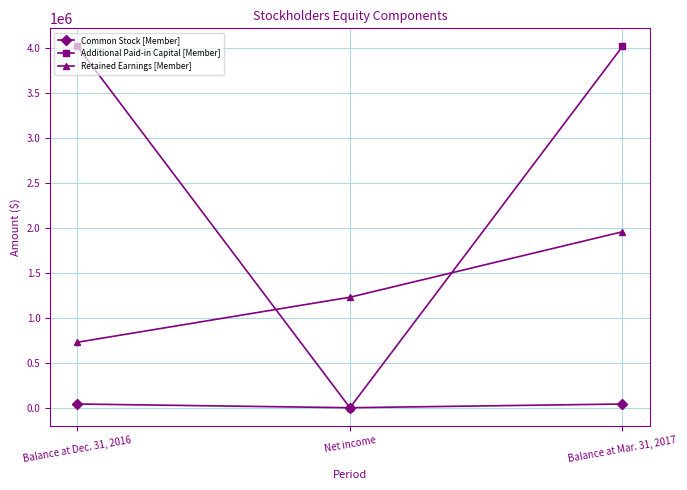

Reading left to right, list all the values displayed in this chart.

Common Stock [Member]: 41350	0	41350
Additional Paid-in Capital [Member]: 4021626	0	4021626
Retained Earnings [Member]: 728707	1229797	1958504